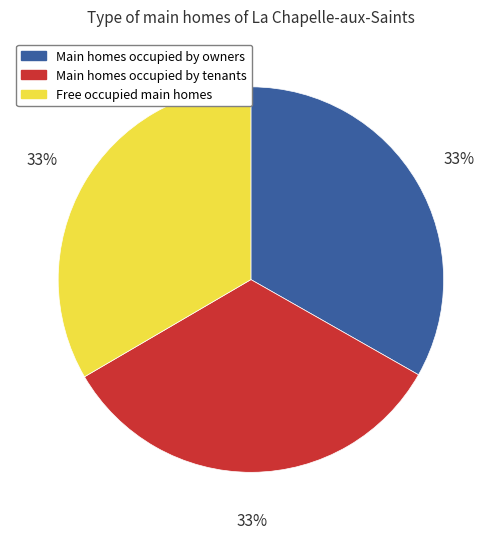

Is Free occupied main homes the majority of the pie?

No